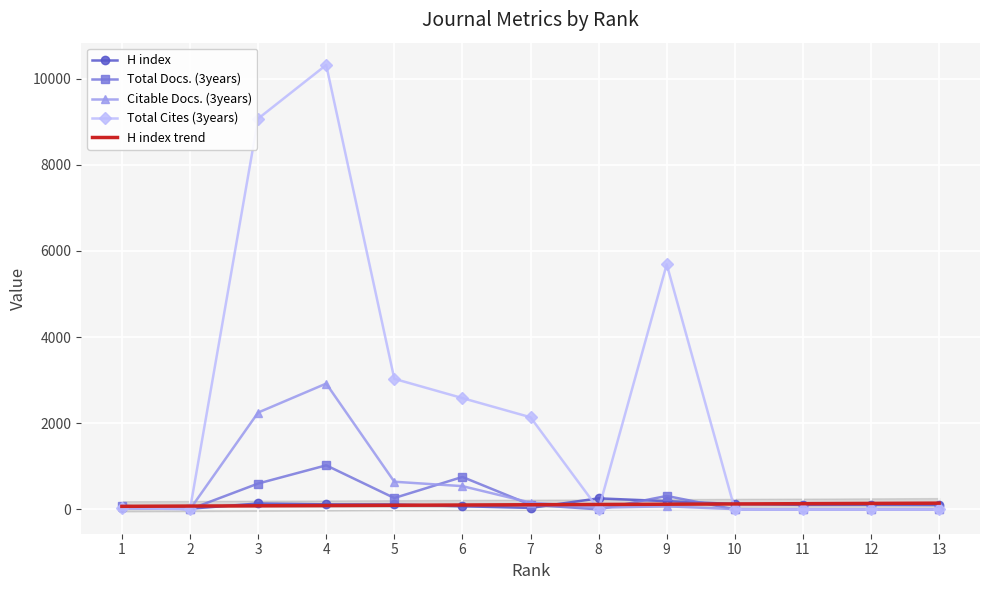

Which category has the lowest value across all series?

8